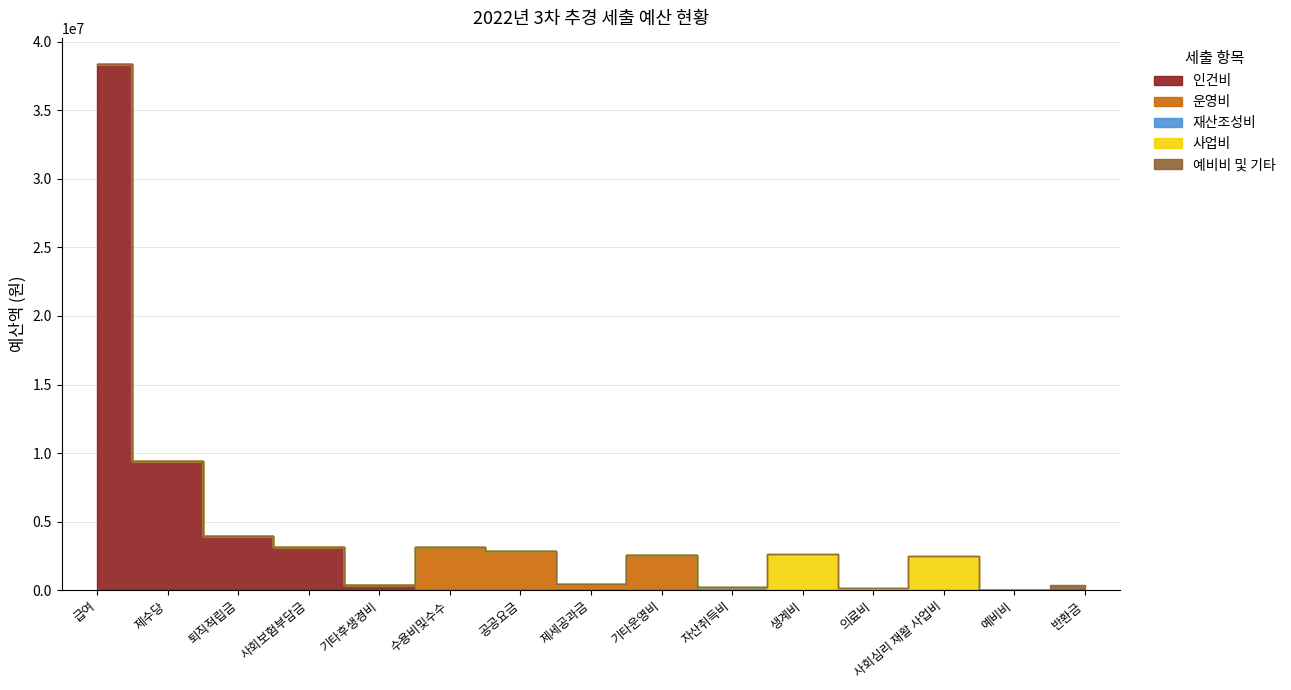

Count the 운영비 values in the range 0 to 460840.

12